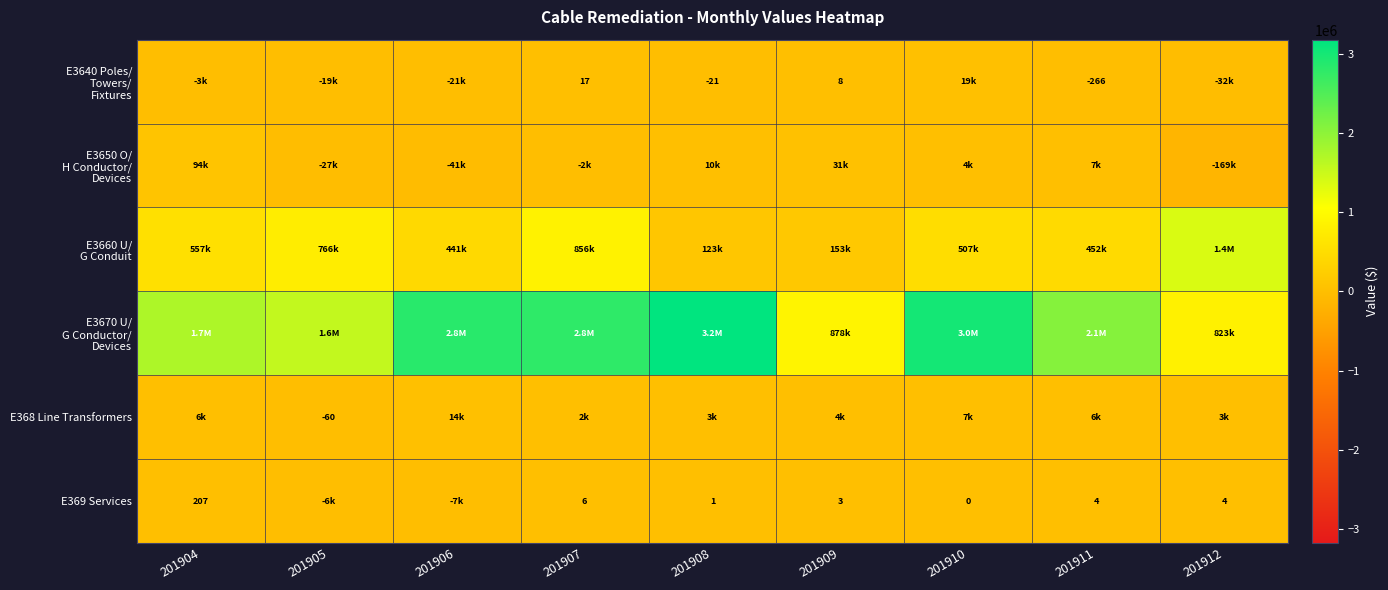

At how many categories does at least one series exceed 1338120?

8